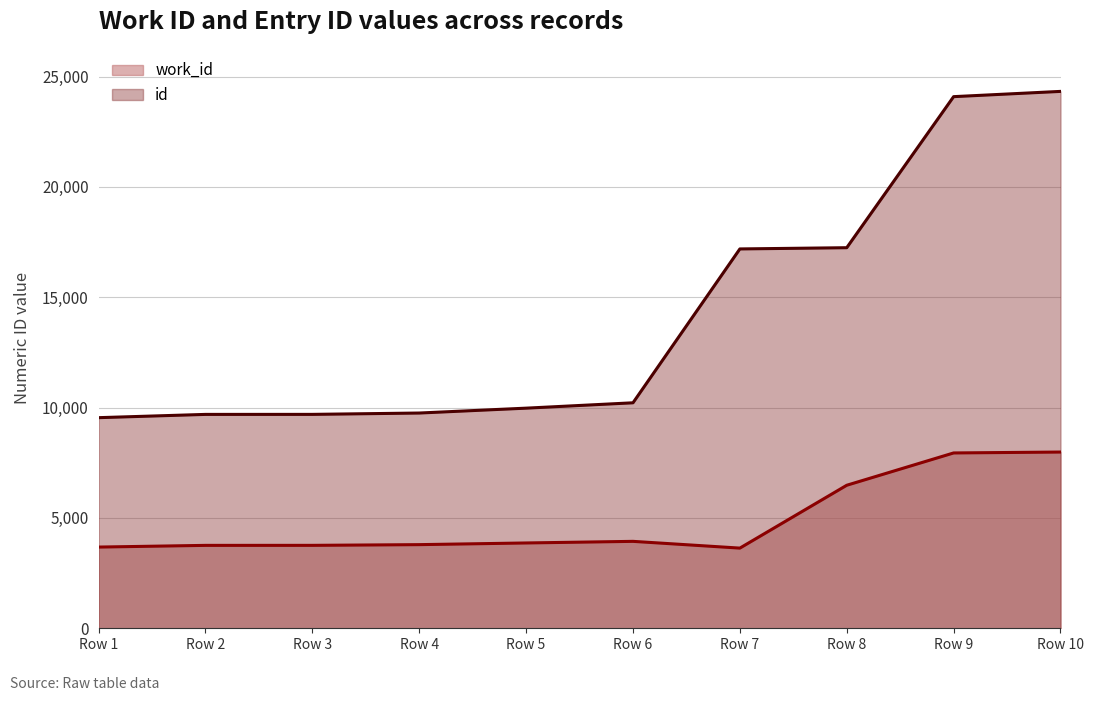

What is the minimum value shown in the chart?

3633